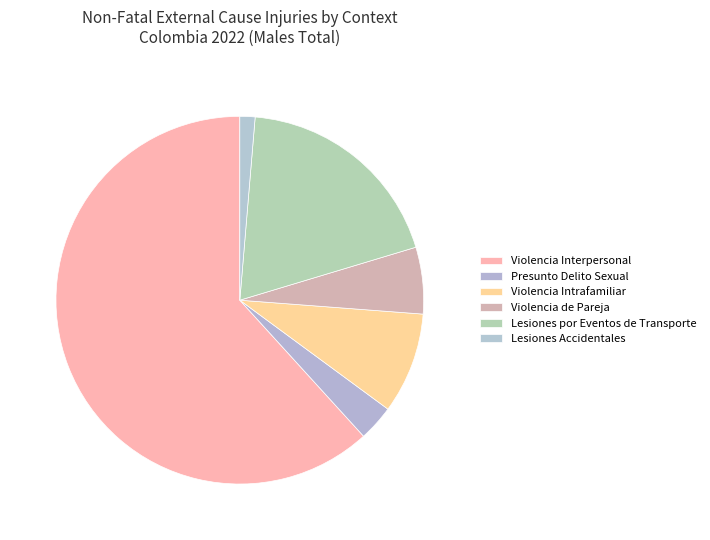

Count the number of slices in the pie.

6